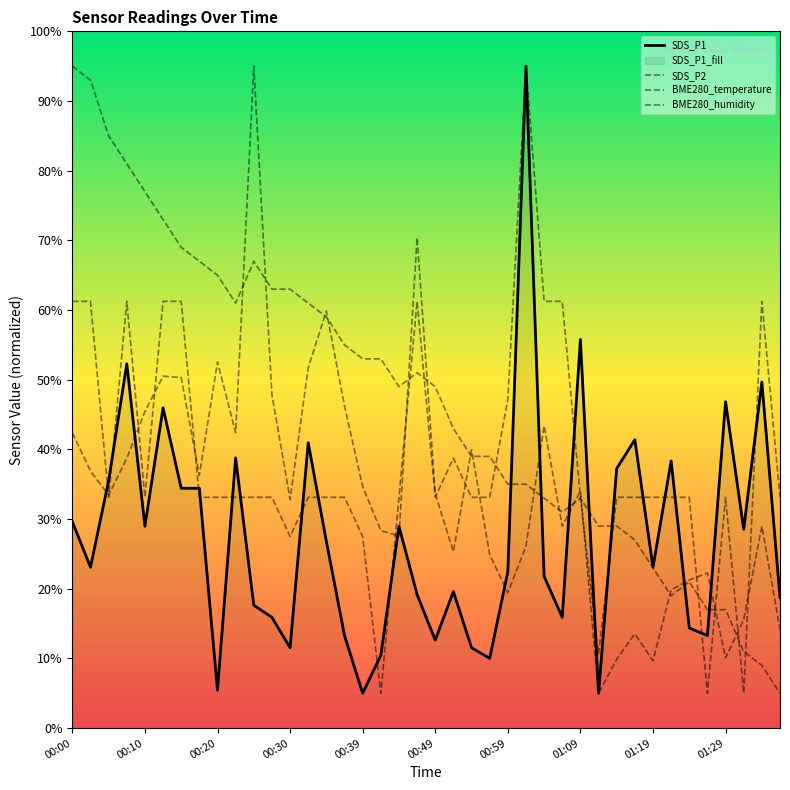

How many interior local peaks does the BME280_temperature series have?

4